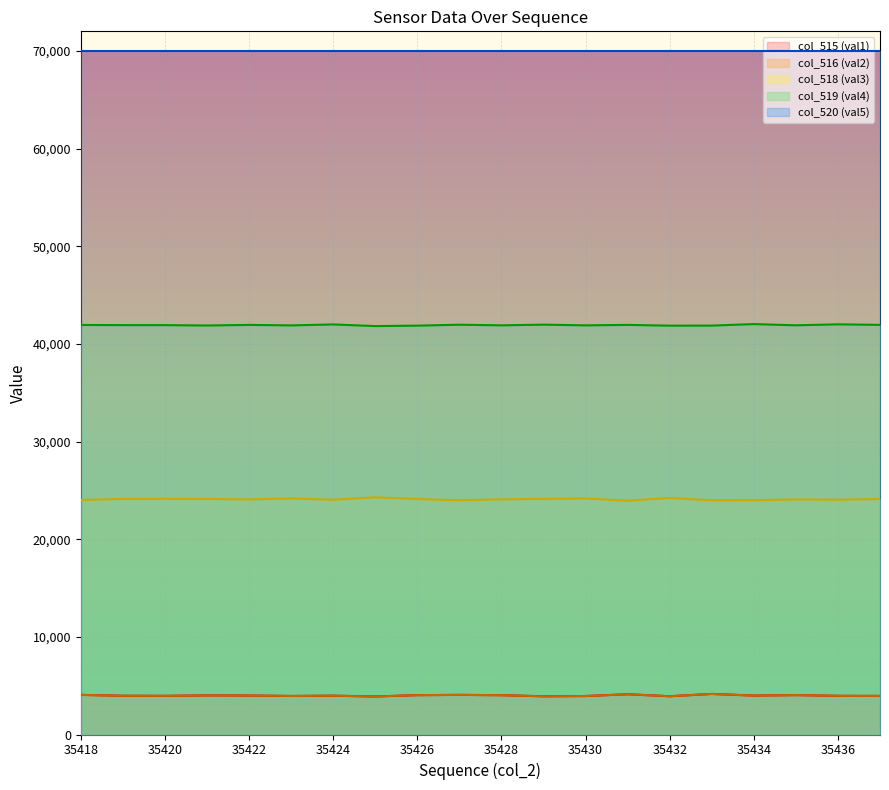

The value of col_518 (val3) at 35434 is 38262.6. True or false?

False